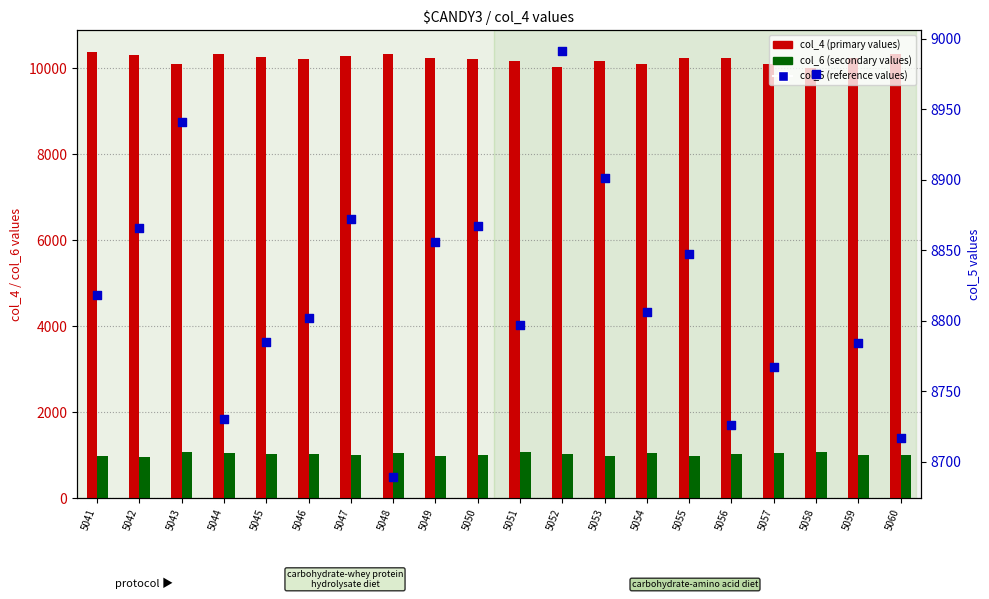

What is the total value across all series at 5041?

20173